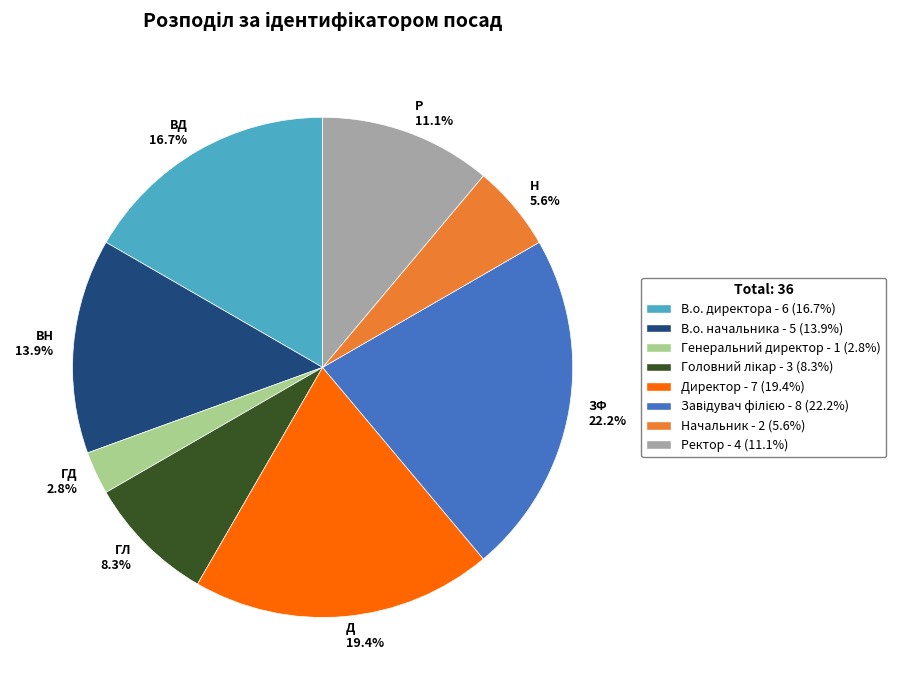

Which has a higher value, ЗФ 22.2% or ВН 13.9%?

ЗФ 22.2%